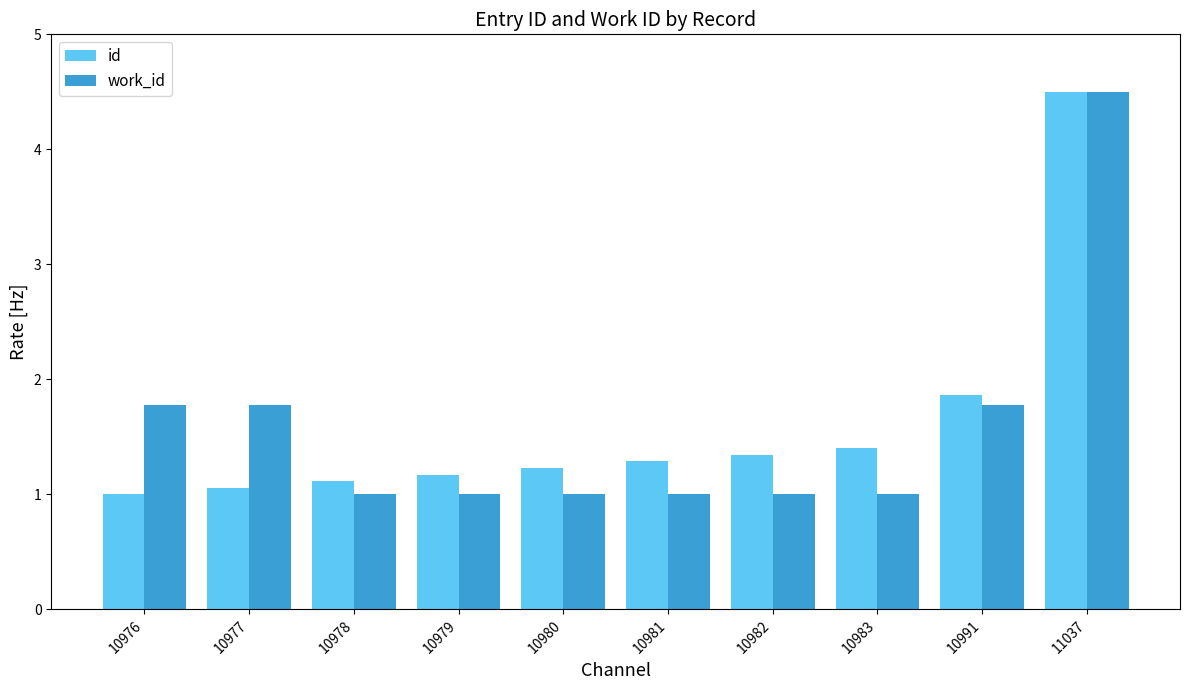

At 10979, list the series in order from smallest to largest.

work_id, id